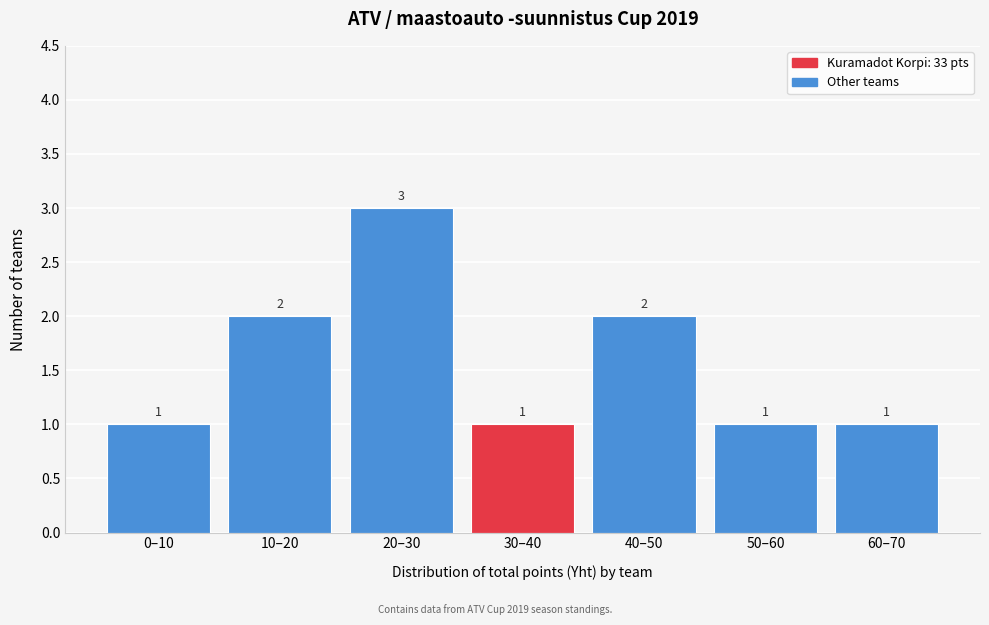

Reading left to right, list all the values displayed in this chart.

0–10=1	10–20=2	20–30=3	30–40=1	40–50=2	50–60=1	60–70=1